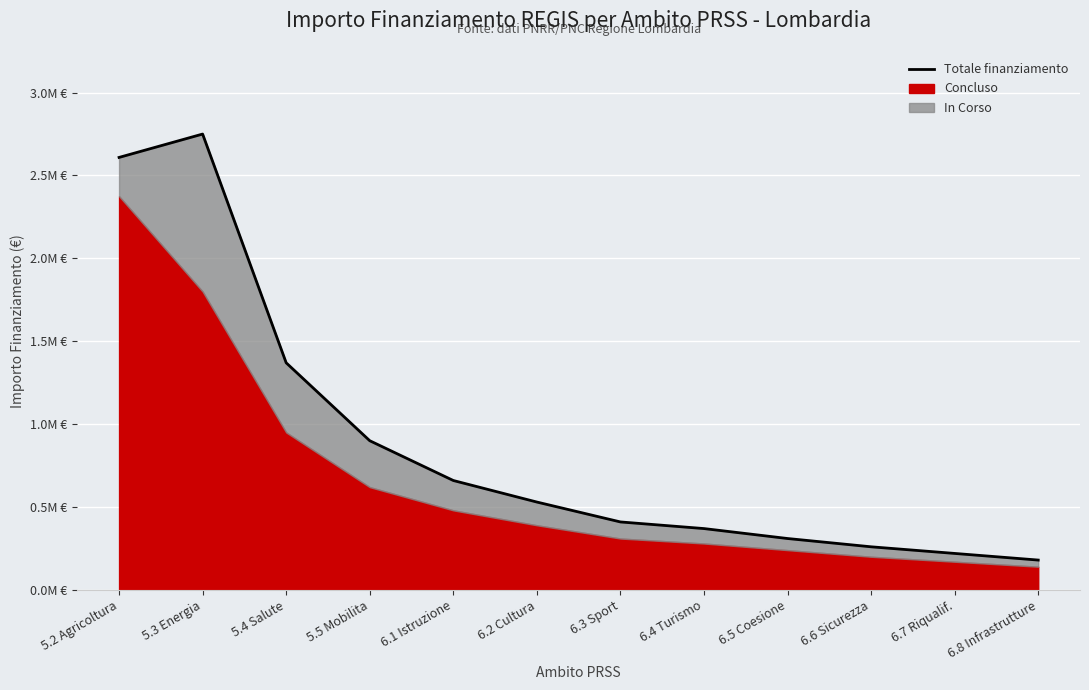

The value at 6.2 Cultura is 259853.4. True or false?

False